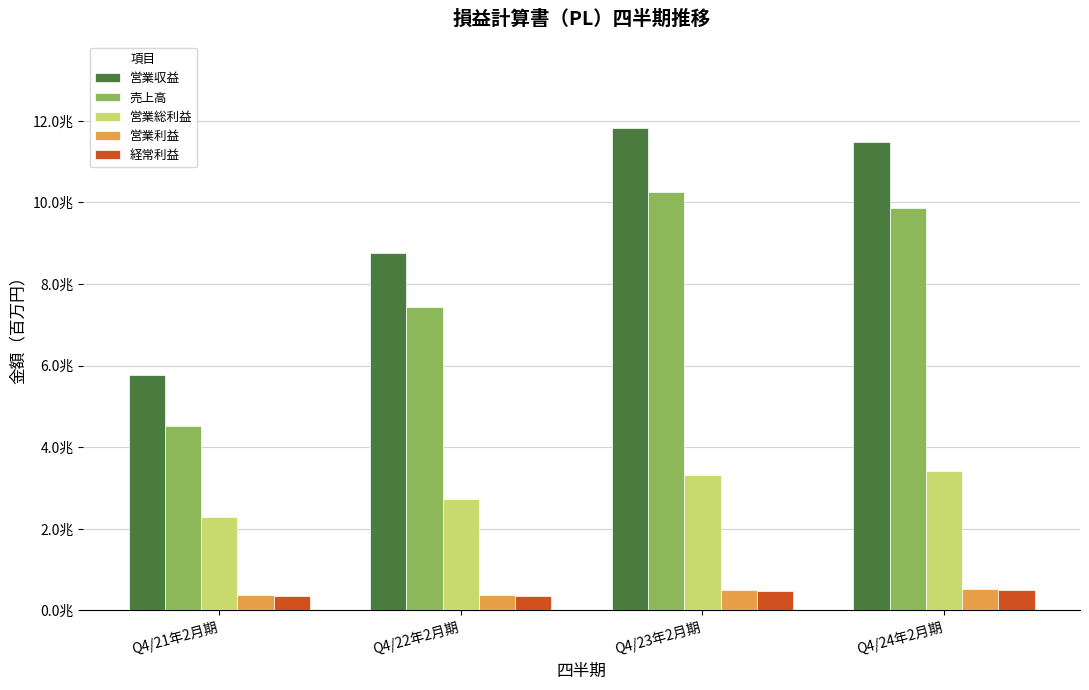

What is the minimum value for 営業総利益?

2286692